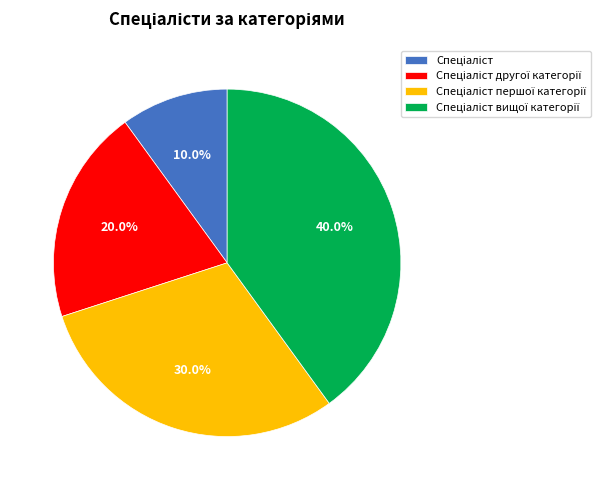

Count the number of slices in the pie.

4